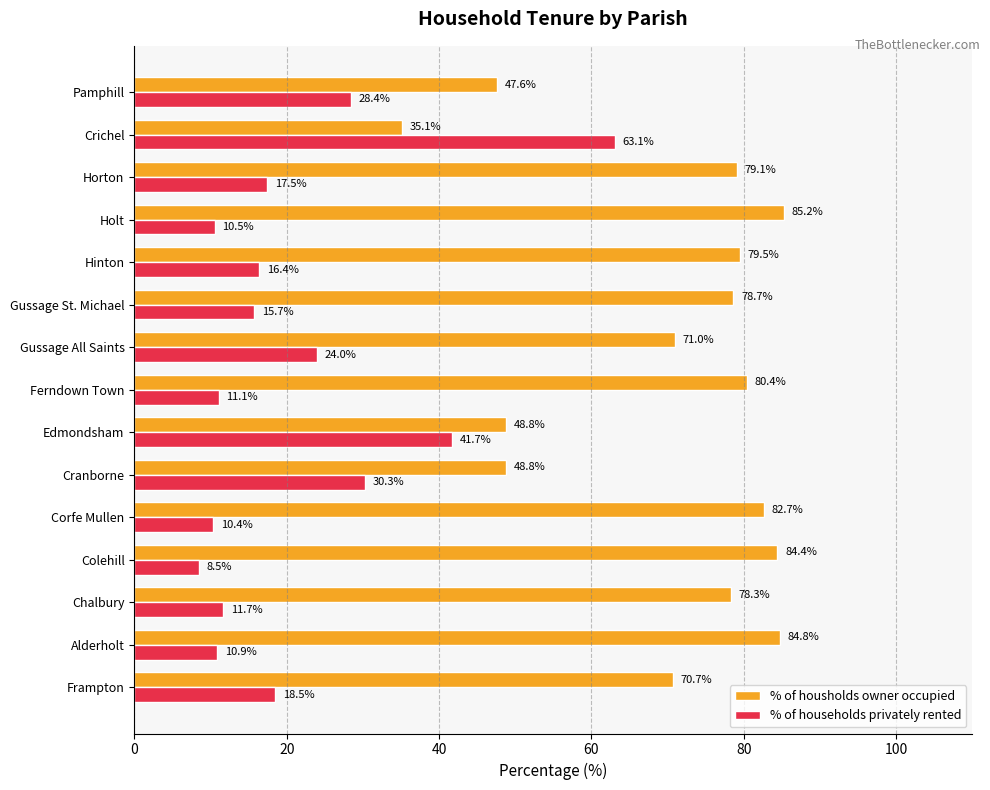

What is the minimum value for % of housholds owner occupied?

35.1